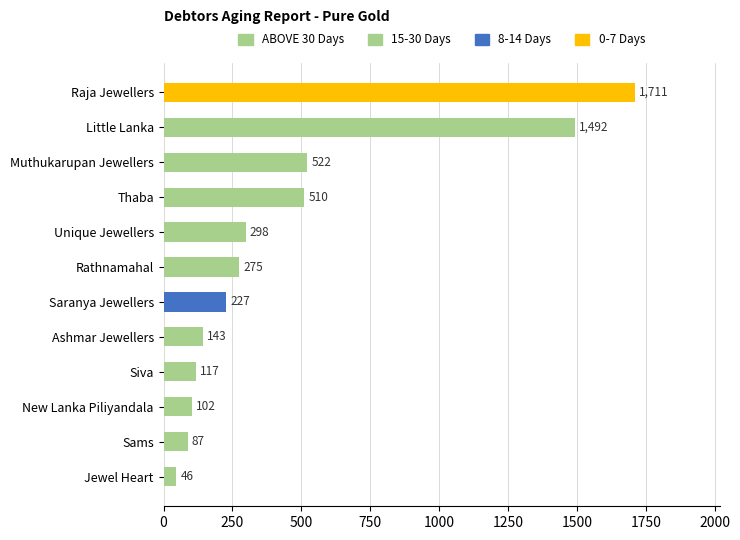

Approximately how many times larger is the value at Ashmar Jewellers compared to Unique Jewellers?

0.5